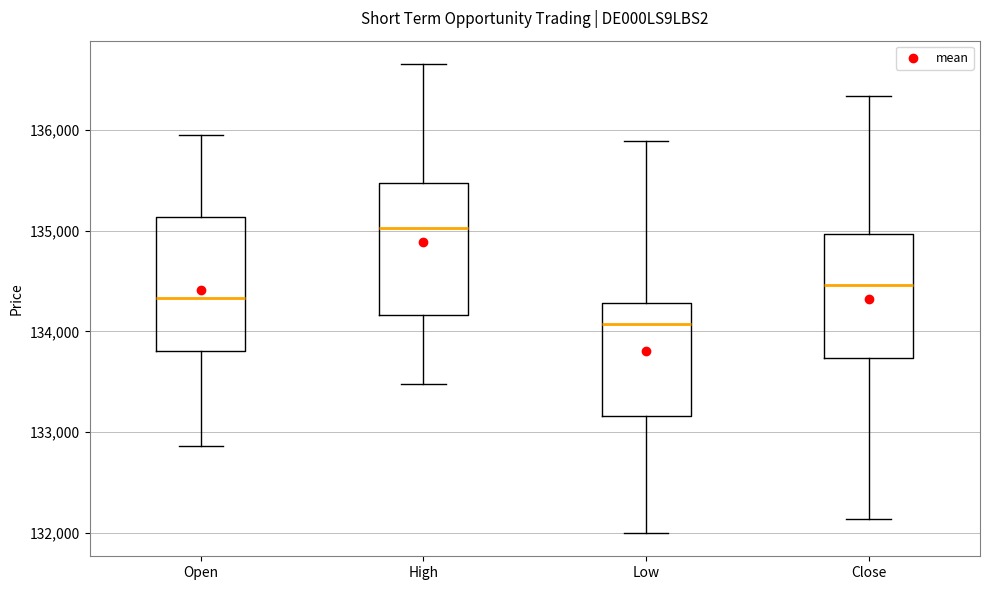

Which box's median line is the highest?

High